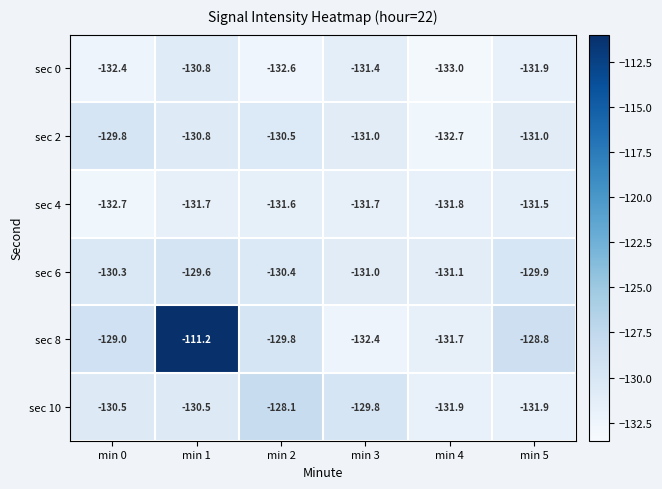

True or false: sec 6 has a value of -188.0 at min 4.

False